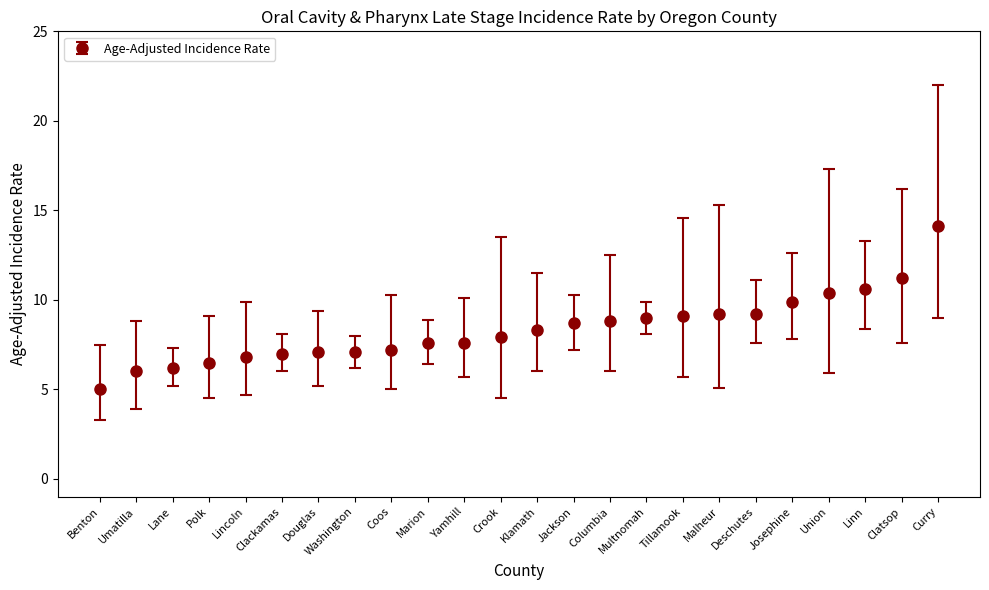

What position from the left is Deschutes?

19